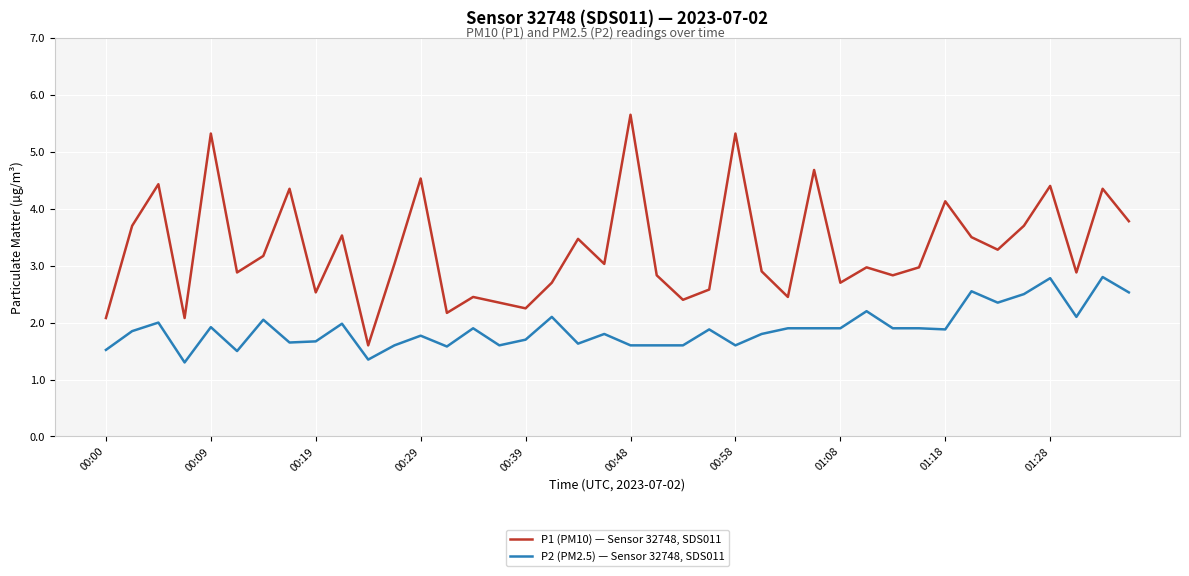

Rank the series by their average value, from highest to lowest.

P1 (PM10) — Sensor 32748, SDS011, P2 (PM2.5) — Sensor 32748, SDS011